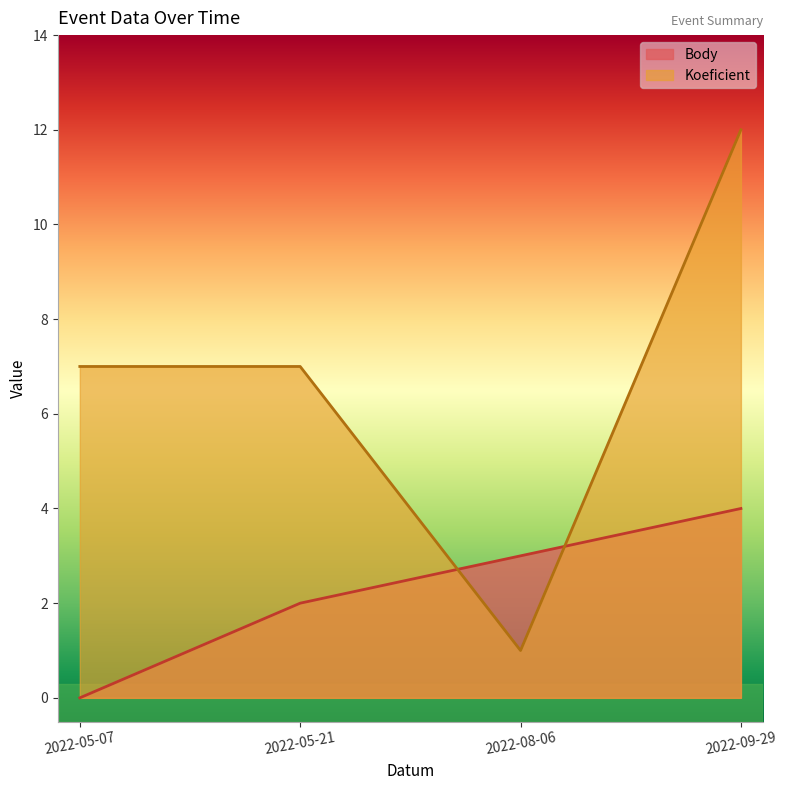

What is the label of the 3rd point from the right?

2022-05-21